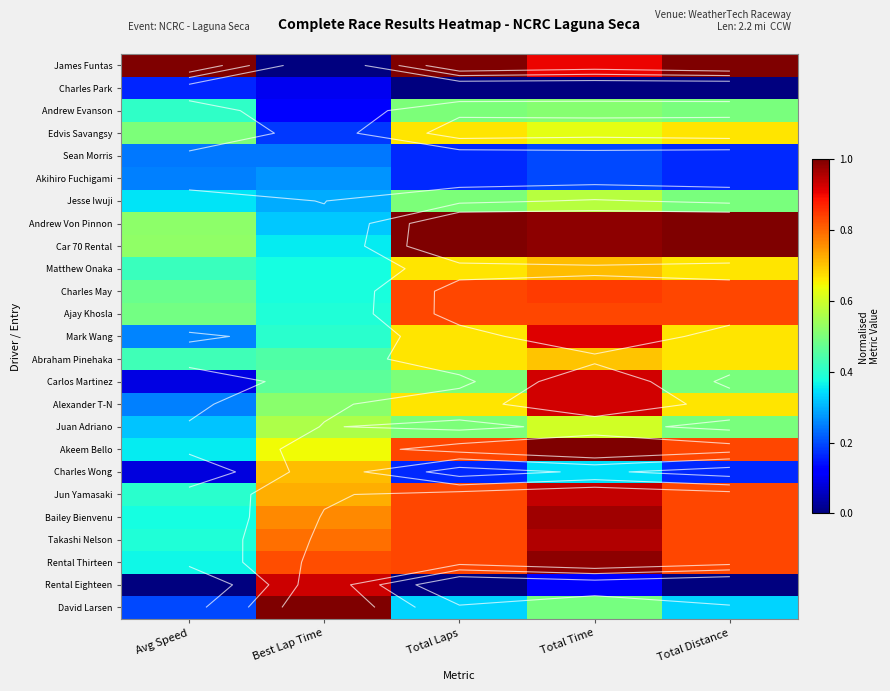

What is the difference between the maximum and second lowest values in the Andrew Von Pinnon series?

0.5